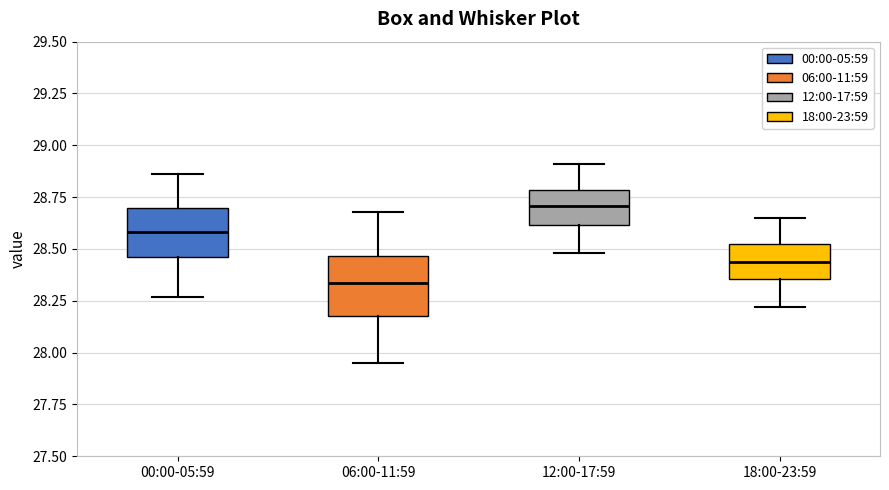

Reading left to right, transcribe this box plot: for each box, give where its median line is, the range the box spans, and where its two whiskers end, as read against the y-axis. The values are not printed on the chart, so give them approximately, as read against the axis.

00:00-05:59: median 28.60, box 28.45 to 28.70, whiskers 28.25 to 28.85
06:00-11:59: median 28.35, box 28.20 to 28.45, whiskers 27.95 to 28.70
12:00-17:59: median 28.70, box 28.60 to 28.80, whiskers 28.50 to 28.90
18:00-23:59: median 28.45, box 28.35 to 28.50, whiskers 28.20 to 28.65